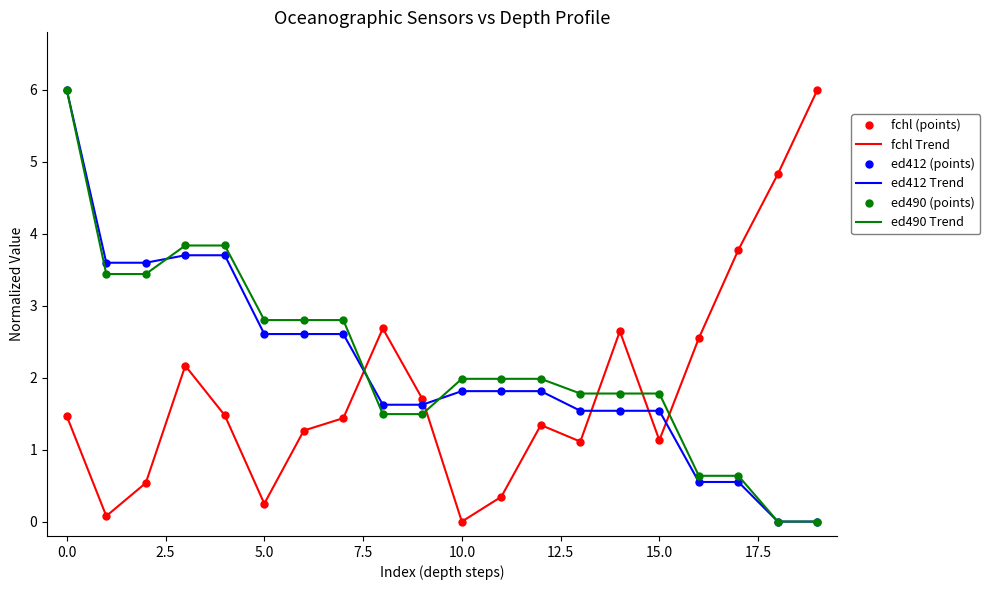

What is the greatest value displayed?

6.0